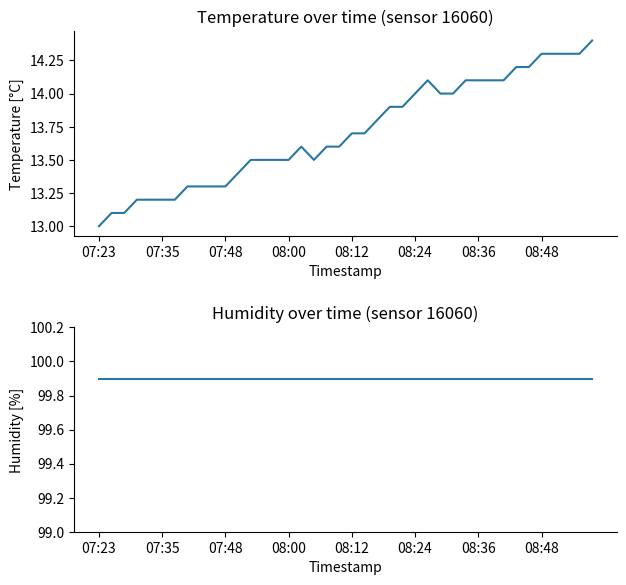

True or false: temperature and humidity intersect in this chart.

False